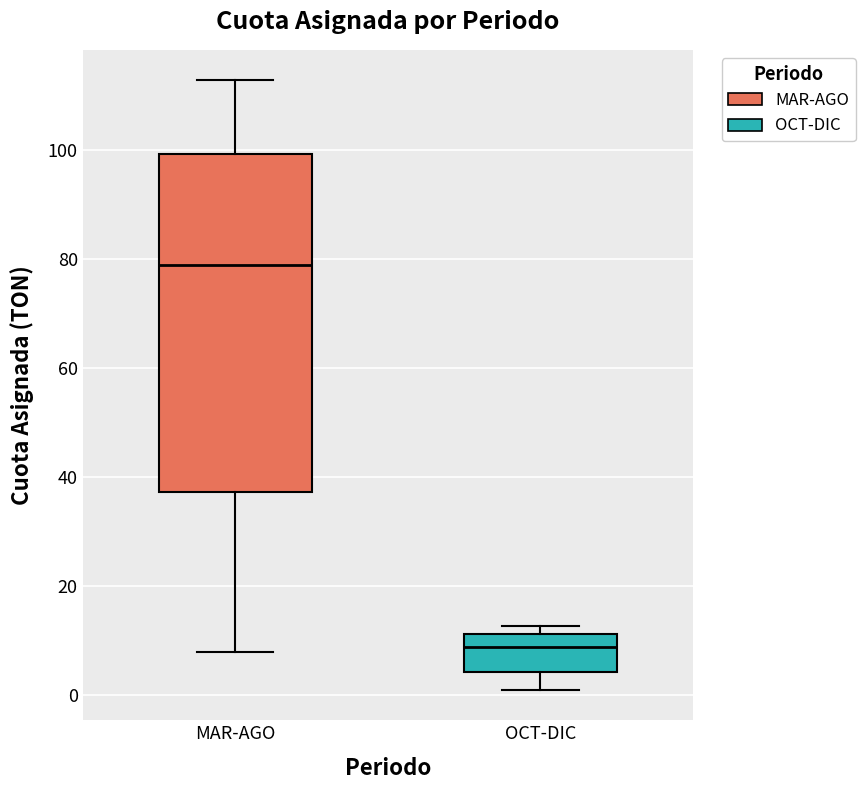

Which box's median line is the lowest?

OCT-DIC